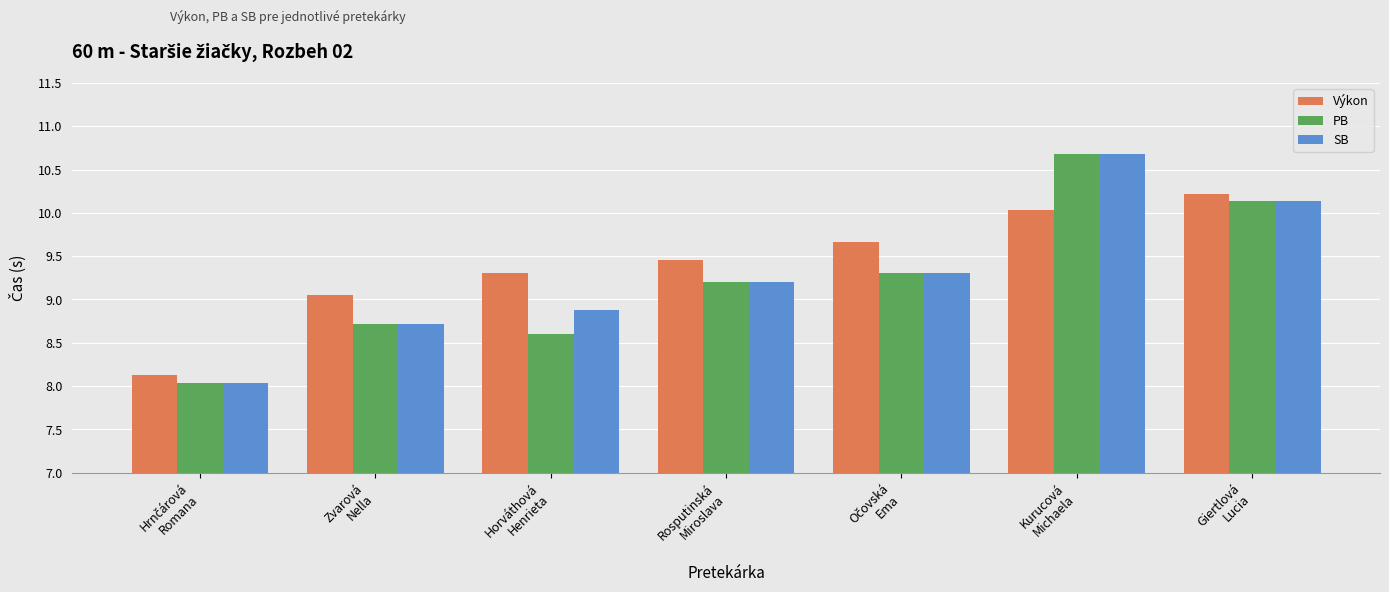

How many groups of bars are there?

7